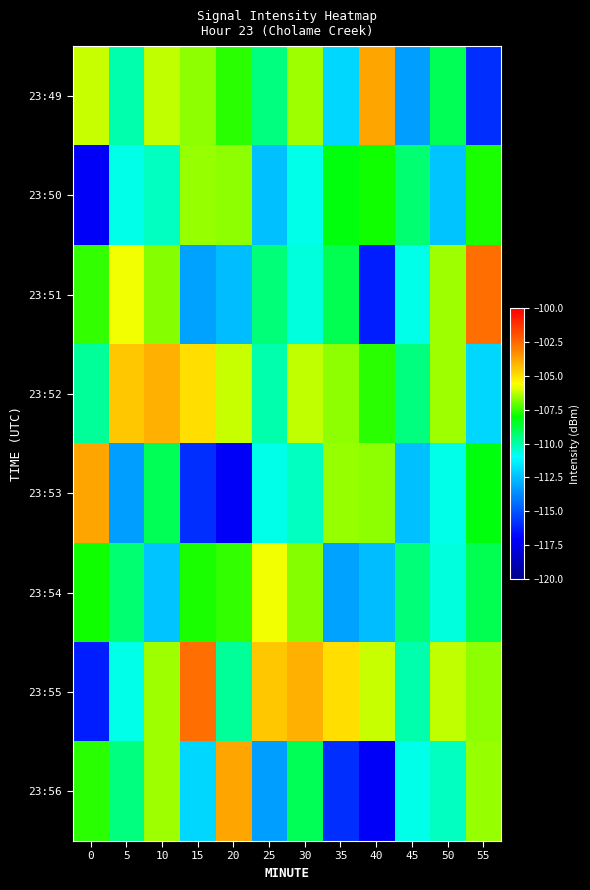

Which series has the largest total across all categories?

23:52